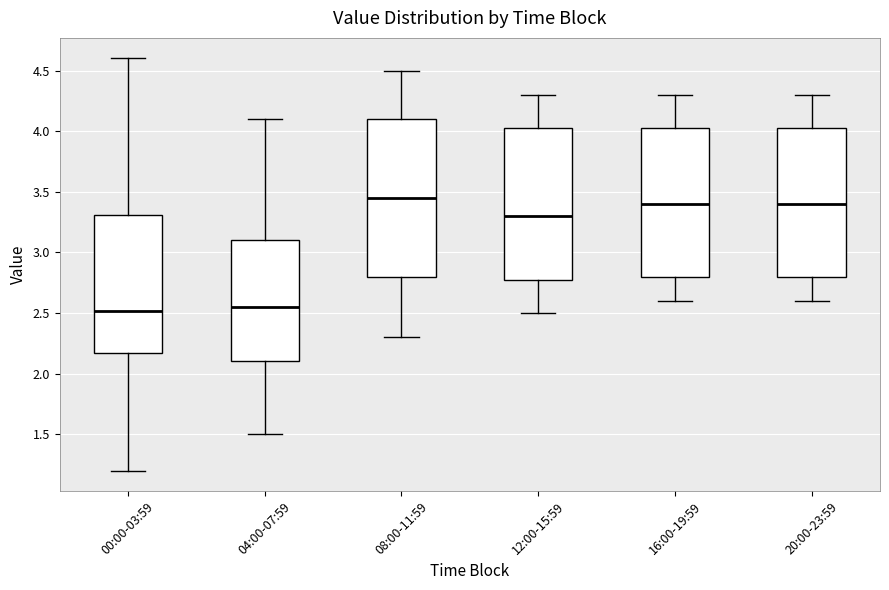

Reading left to right, transcribe this box plot: for each box, give where its median line is, the range the box spans, and where its two whiskers end, as read against the y-axis. The values are not printed on the chart, so give them approximately, as read against the axis.

00:00-03:59: median 2.50, box 2.15 to 3.30, whiskers 1.20 to 4.60
04:00-07:59: median 2.55, box 2.10 to 3.10, whiskers 1.50 to 4.10
08:00-11:59: median 3.45, box 2.80 to 4.10, whiskers 2.30 to 4.50
12:00-15:59: median 3.30, box 2.80 to 4.05, whiskers 2.50 to 4.30
16:00-19:59: median 3.40, box 2.80 to 4.05, whiskers 2.60 to 4.30
20:00-23:59: median 3.40, box 2.80 to 4.05, whiskers 2.60 to 4.30